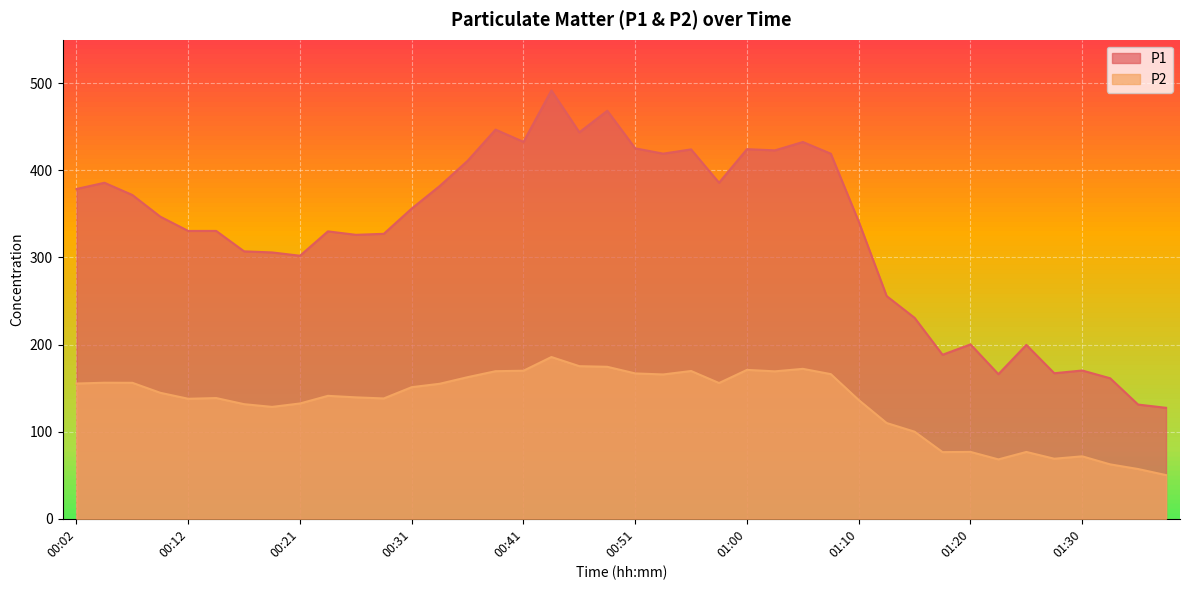

What is the maximum value for P2?

185.7